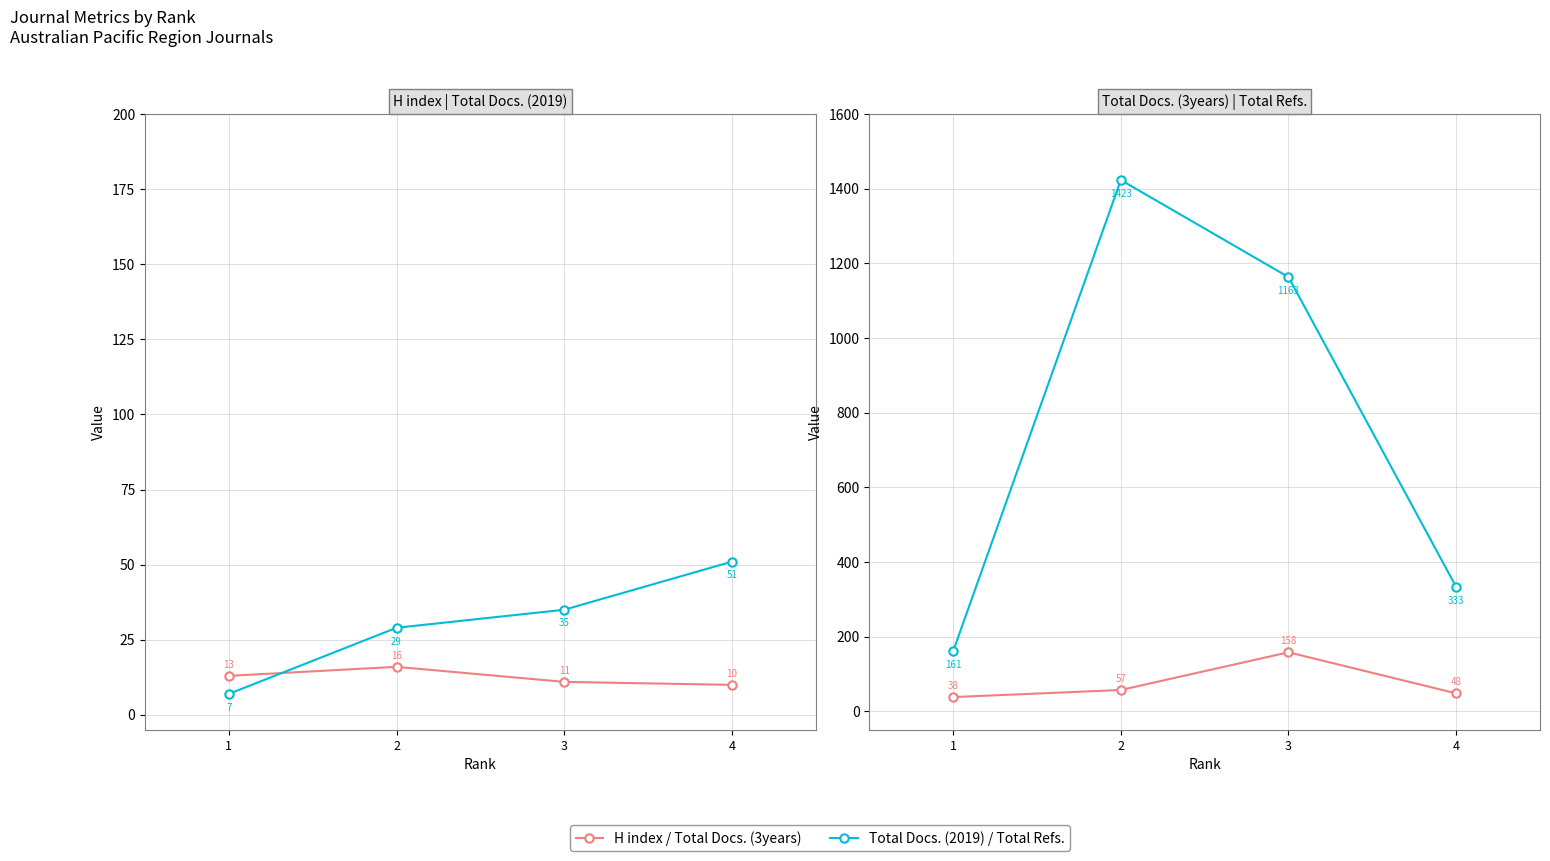

Count the H index values in the range 11 to 16.

3